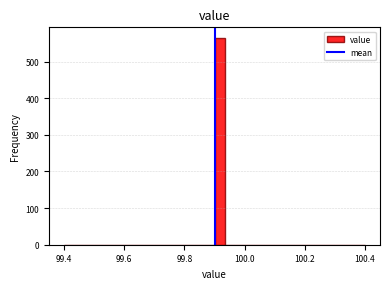

Read against the x-axis, roughly where is the centre of the tallest bar?

99.92